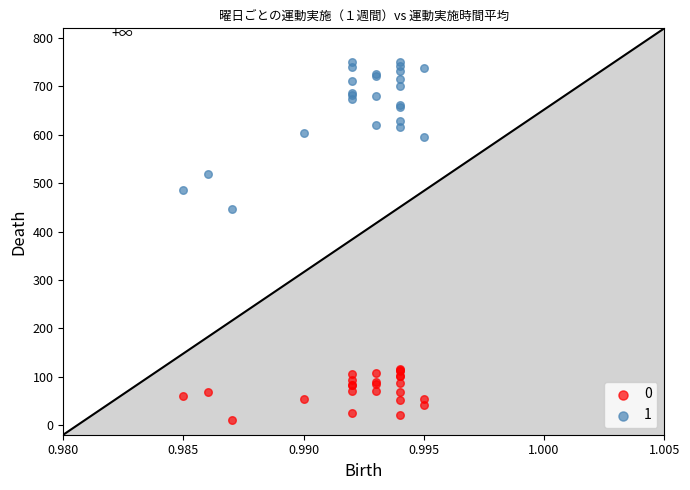

Across all series, what Y value is closest to 380?

446.5